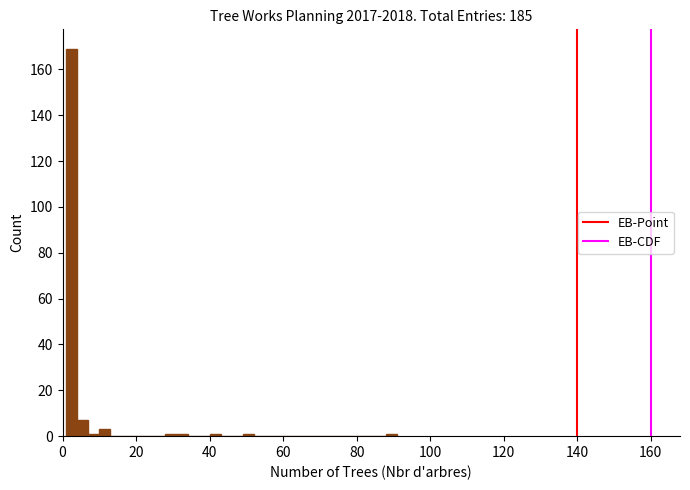

Read against the x-axis, roughly where is the centre of the tallest bar?

2